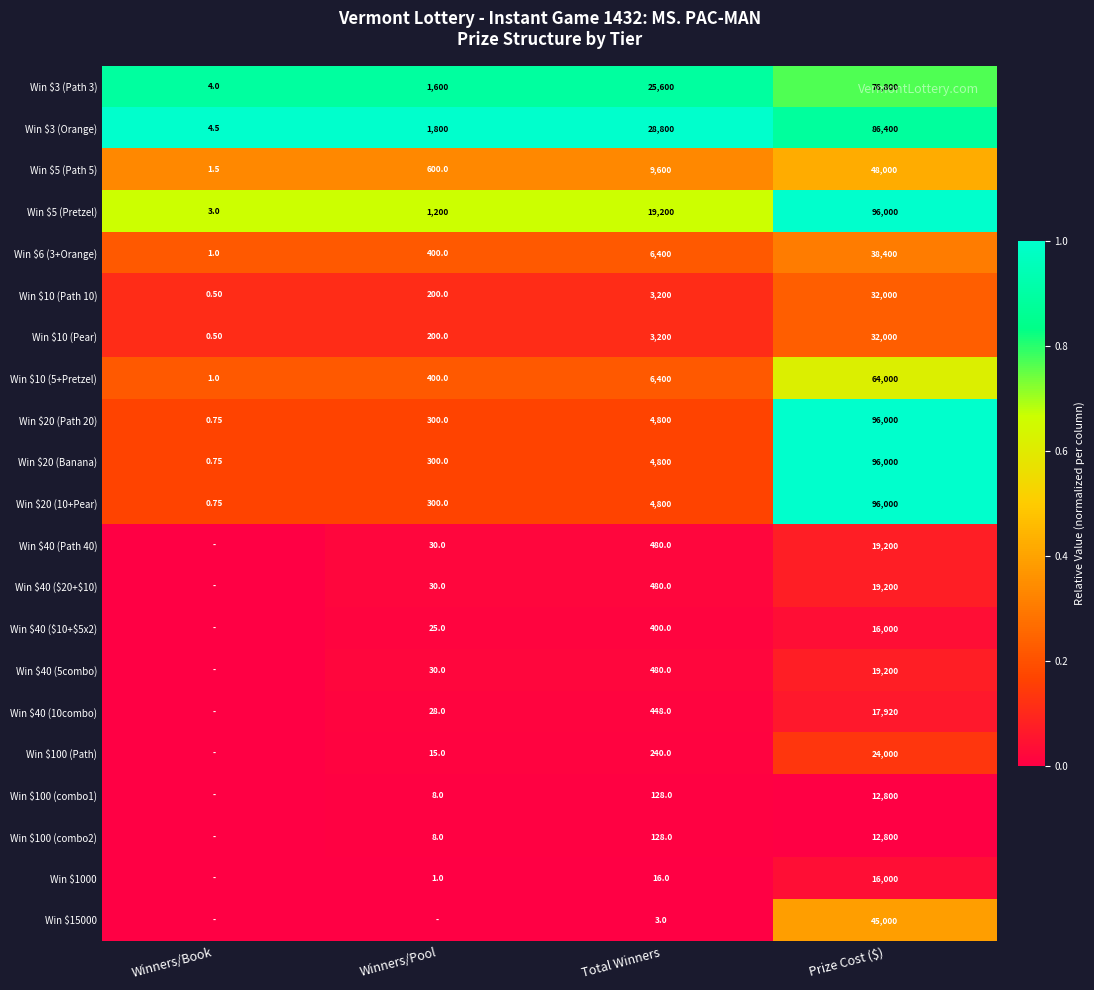

At which label is Win $20 (10+Pear) closest to 48000?

Total Winners